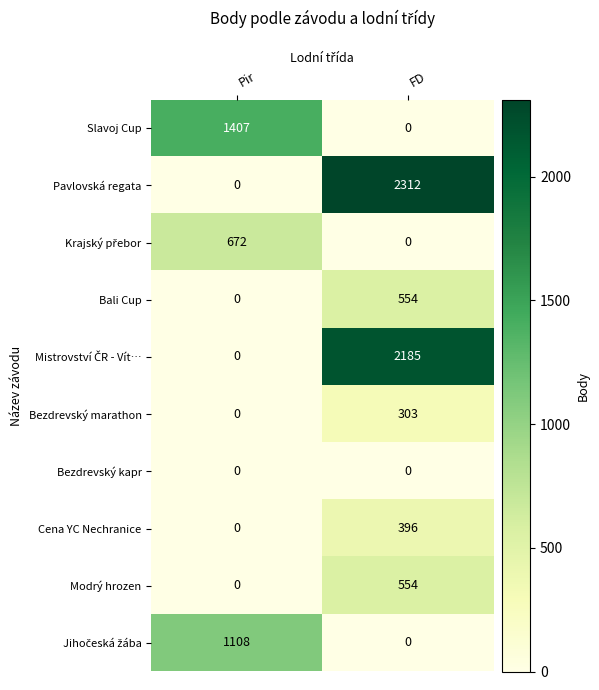

Which series has the largest total across all categories?

Pavlovská regata